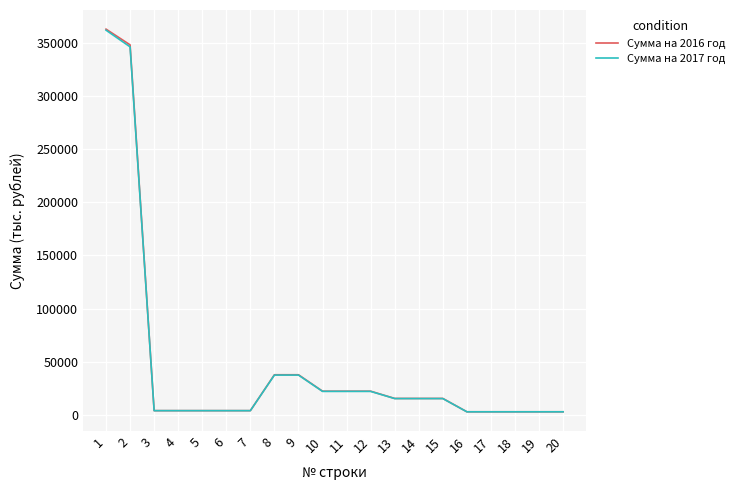

How many lines are shown in the chart?

2